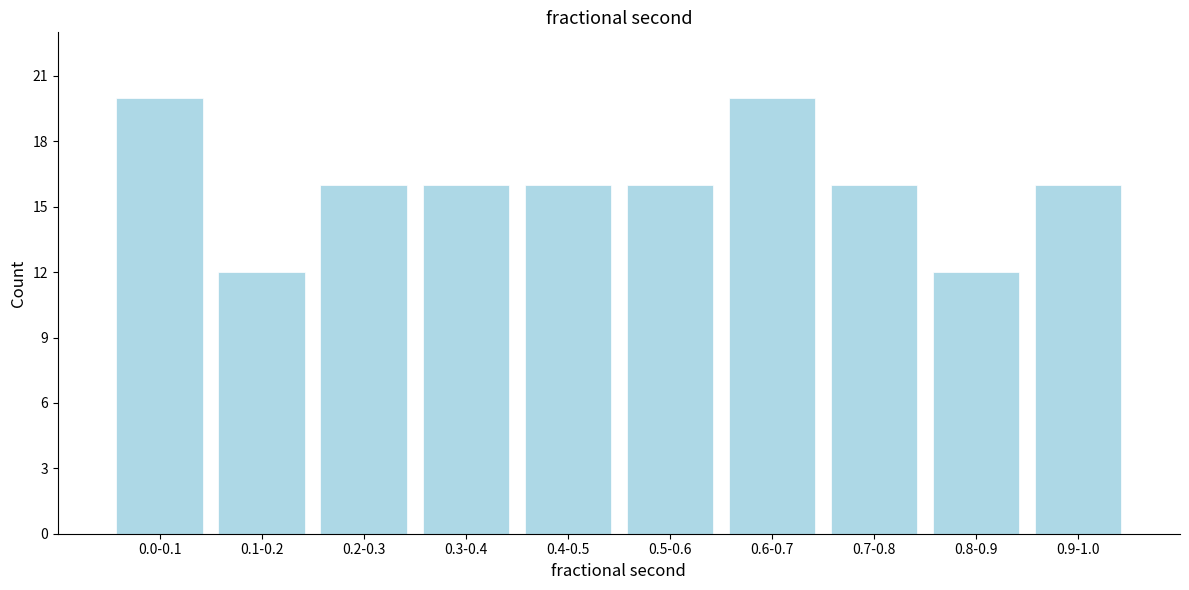

Reading left to right, extract all data points from this chart.

0.0-0.1=20	0.1-0.2=12	0.2-0.3=16	0.3-0.4=16	0.4-0.5=16	0.5-0.6=16	0.6-0.7=20	0.7-0.8=16	0.8-0.9=12	0.9-1.0=16